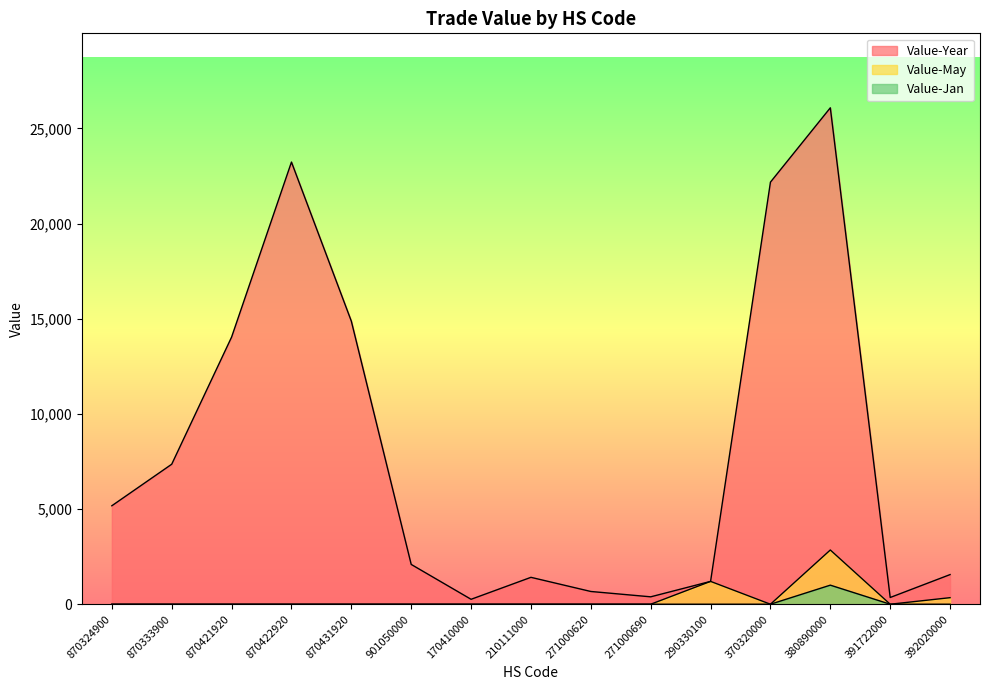

Is it true that Value-Year equals 389 at 271000690?

True